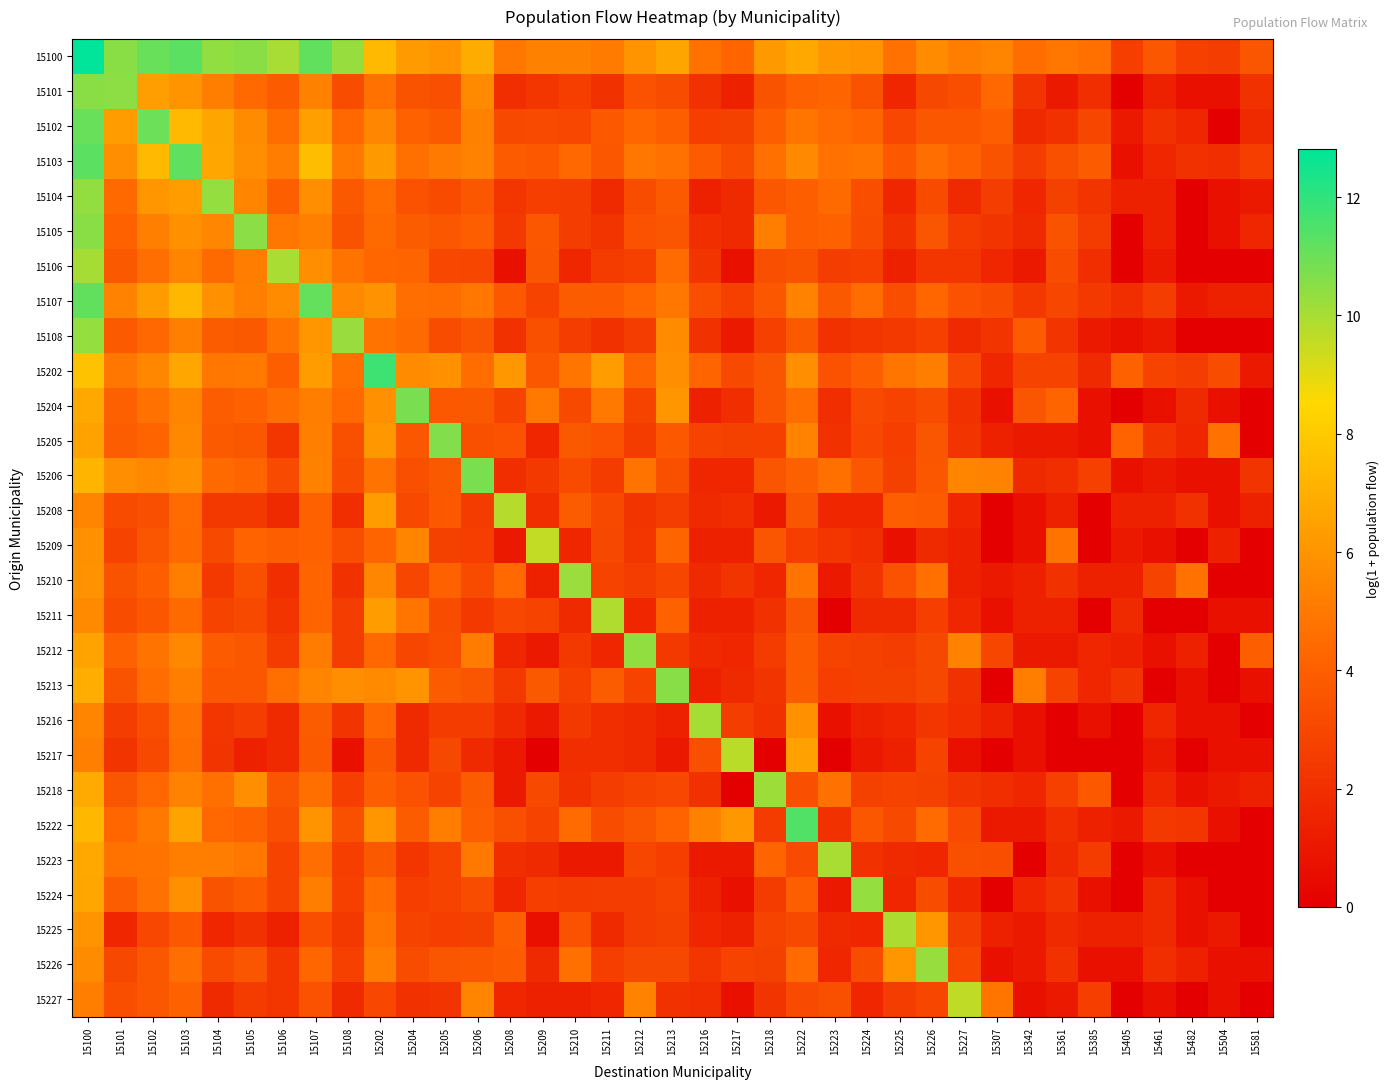

At 15222, list the series in order from smallest to largest.

15209, 15225, 15223, 15227, 15218, 15106, 15211, 15208, 15108, 15212, 15213, 15104, 15105, 15224, 15206, 15101, 15226, 15204, 15210, 15102, 15205, 15107, 15103, 15202, 15216, 15217, 15100, 15222